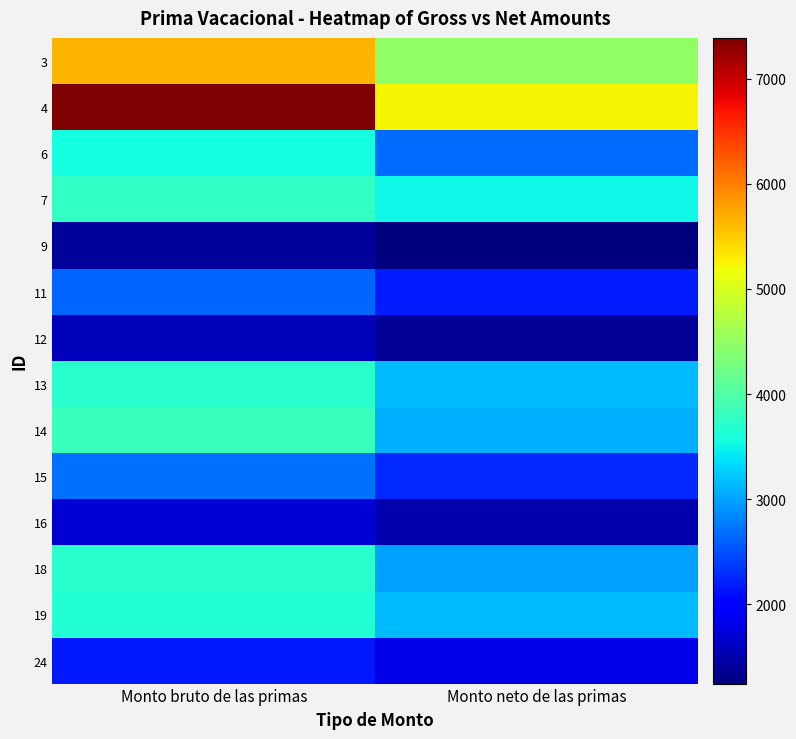

How many data points does each series have?

2